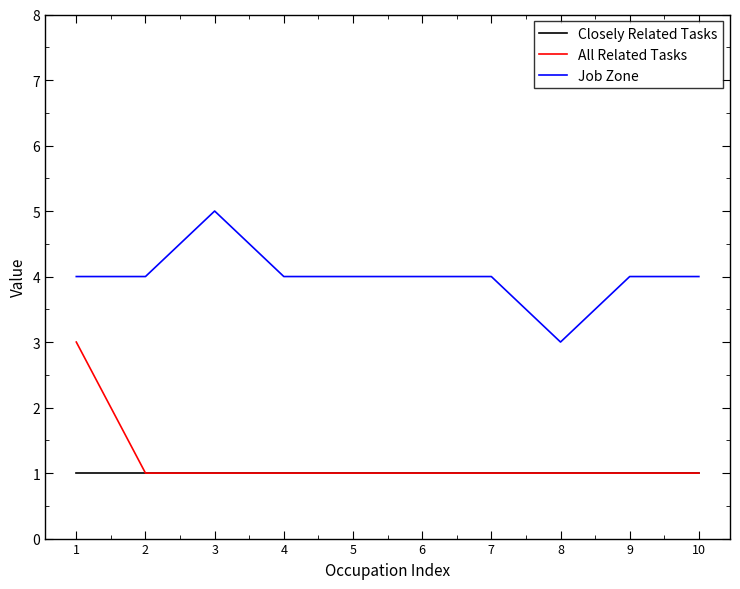

Which series has the largest total across all categories?

Job Zone